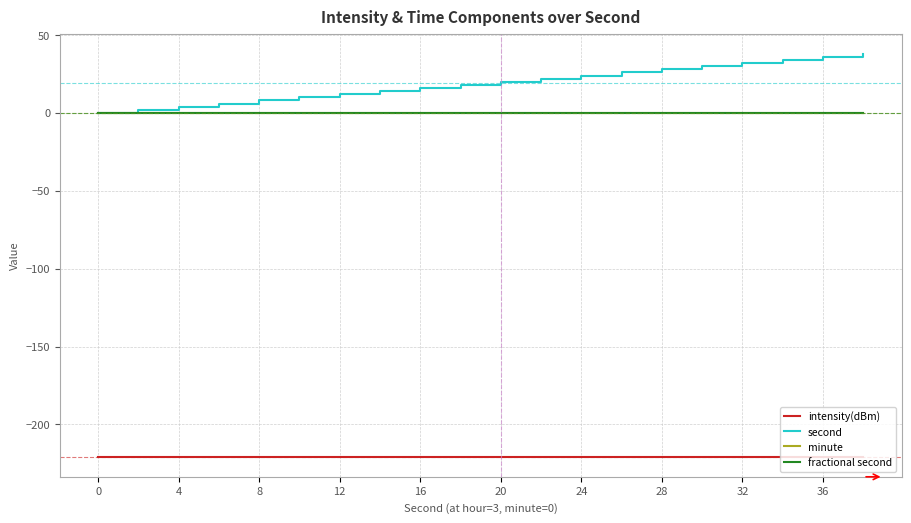

Does the chart display data point markers on the line(s)?

No